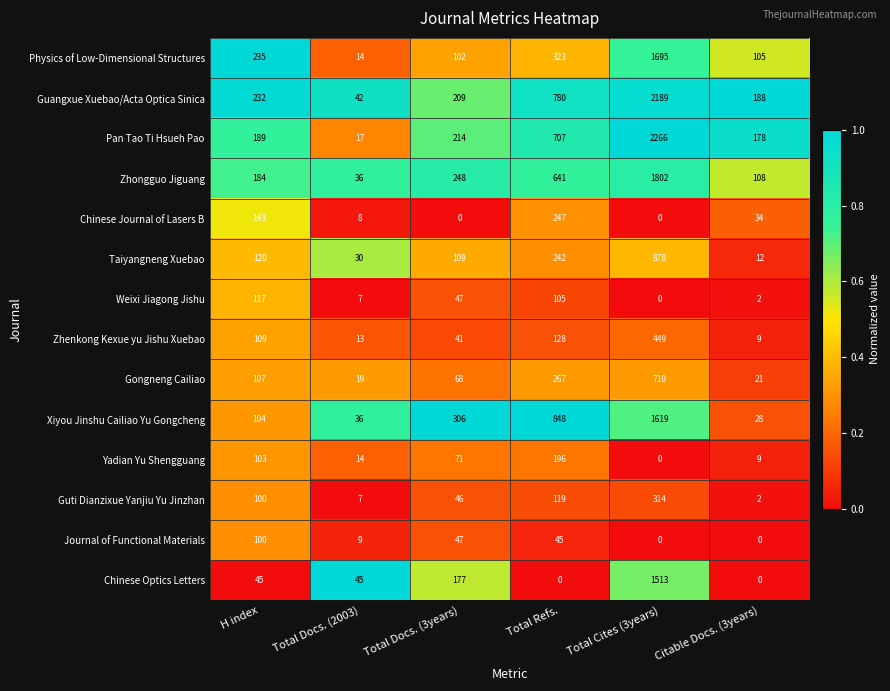

What is the difference between the highest and lowest values at H index?

190